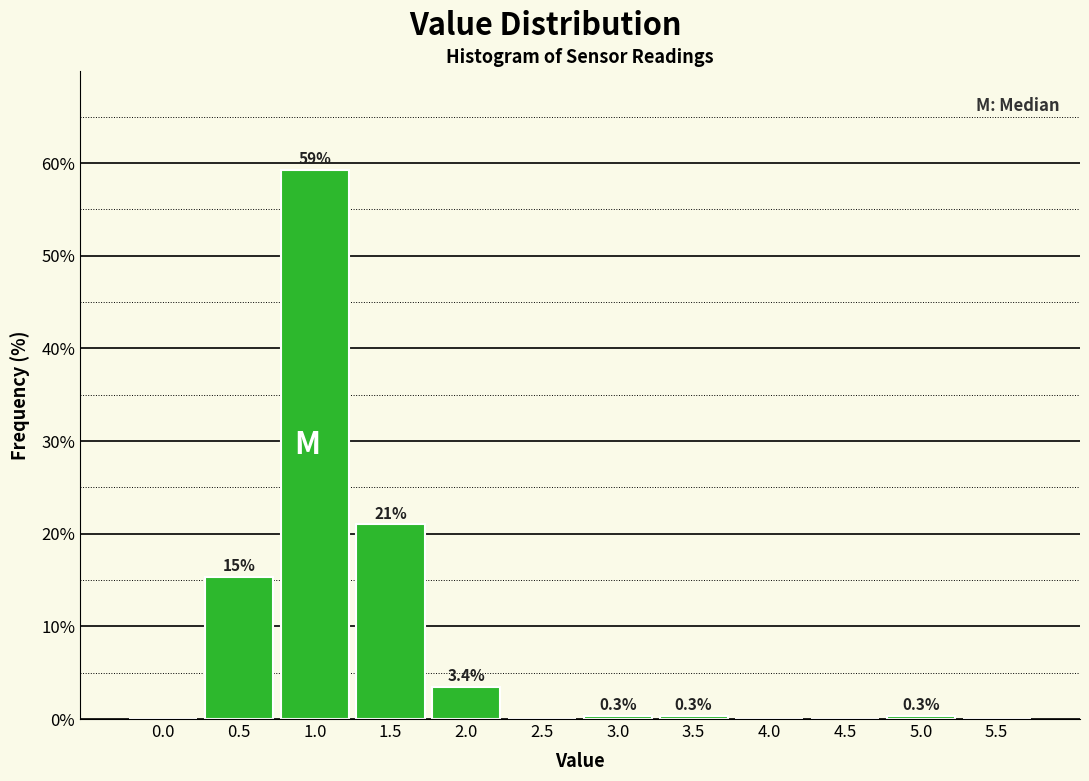

Reading right to left, extract all data points from this chart.

5.5=0.0	5.0=0.3	4.5=0.0	4.0=0.0	3.5=0.3	3.0=0.3	2.5=0.0	2.0=3.4	1.5=21.0	1.0=59.2	0.5=15.4	0.0=0.0